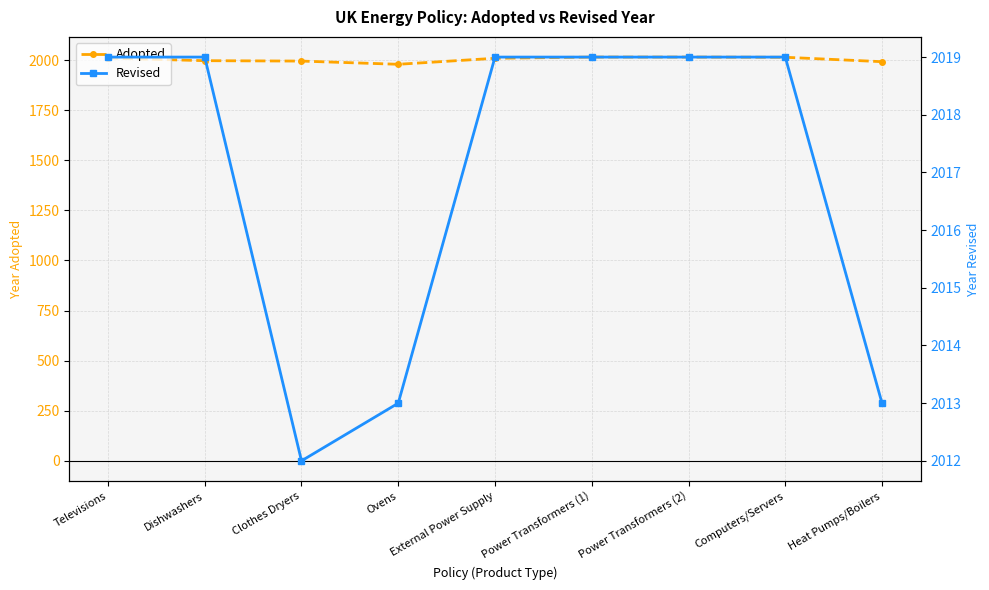

At which category does Revised reach its first local valley?

Clothes Dryers